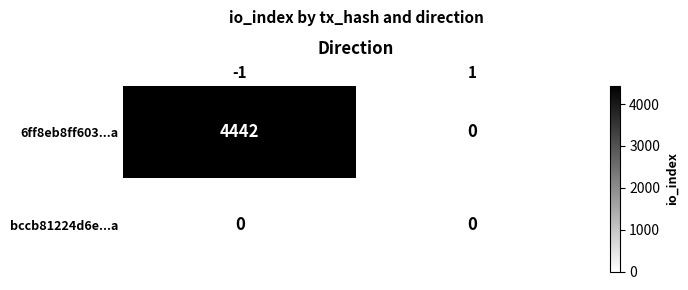

At how many categories does at least one series exceed 303?

1